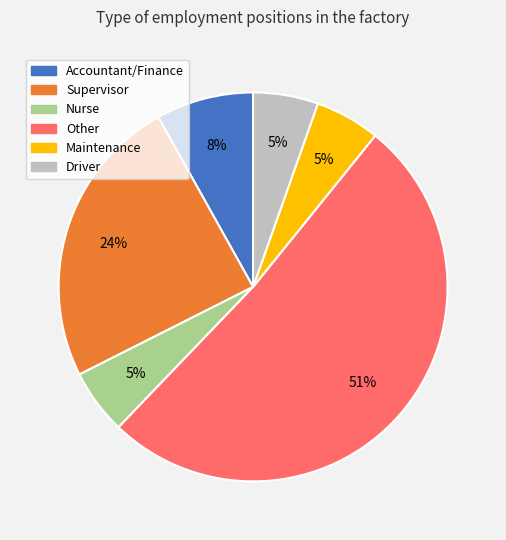

To the nearest percent, what is the combined percentage of Maintenance and Other?

57%